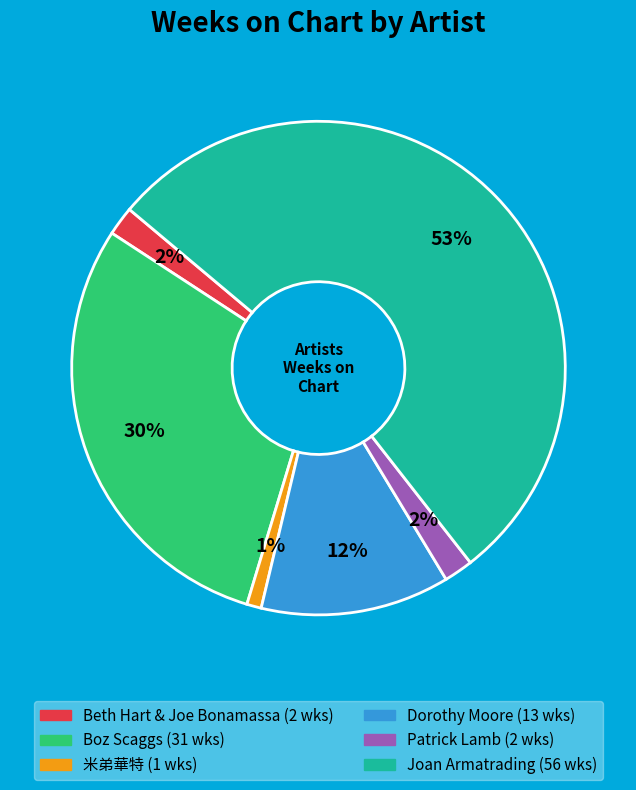

Between 米弟華特 and Patrick Lamb, which is larger?

Patrick Lamb